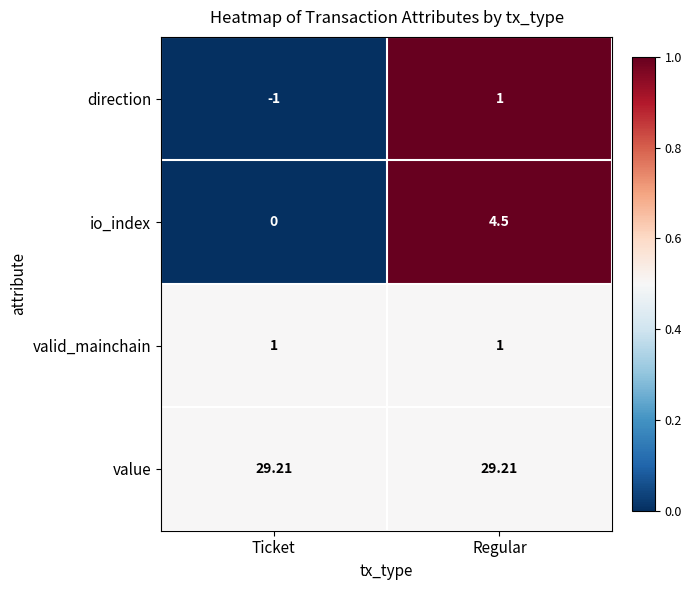

Which series changed the most between Ticket and Regular?

io_index